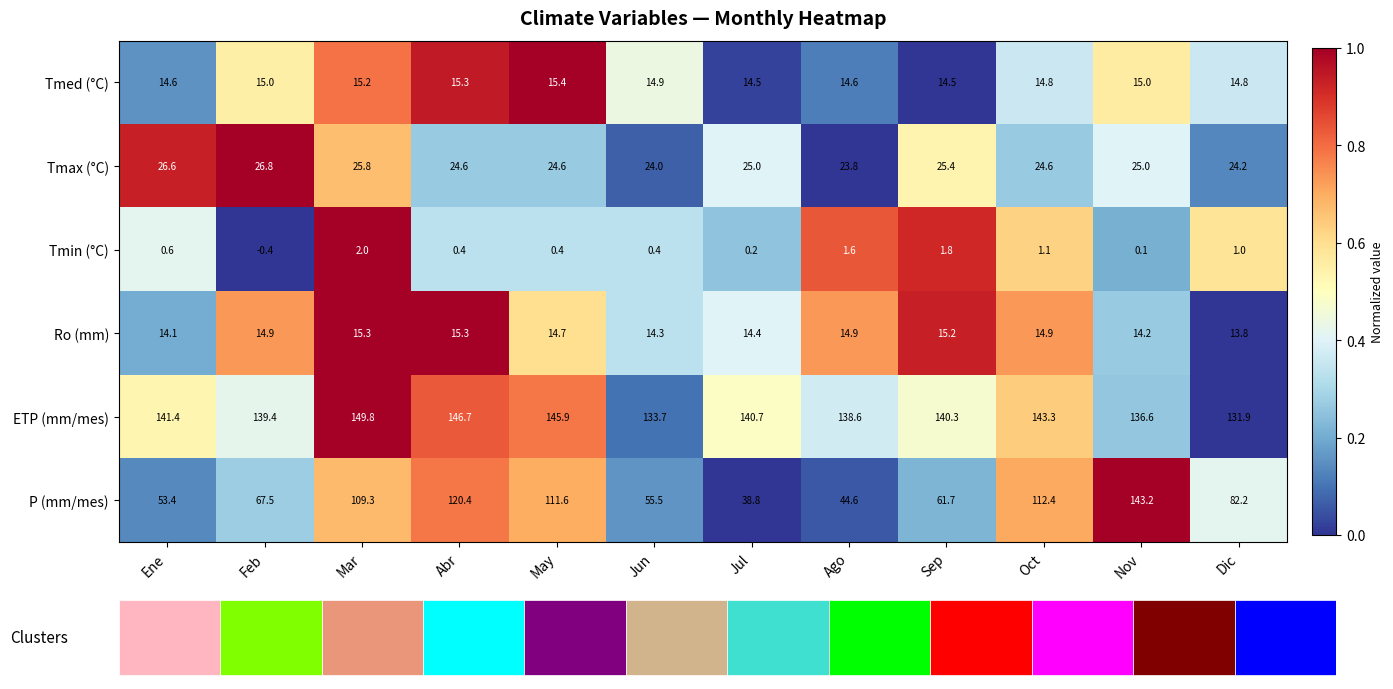

Count the Tmed (°C) values in the range 14 to 15.

9